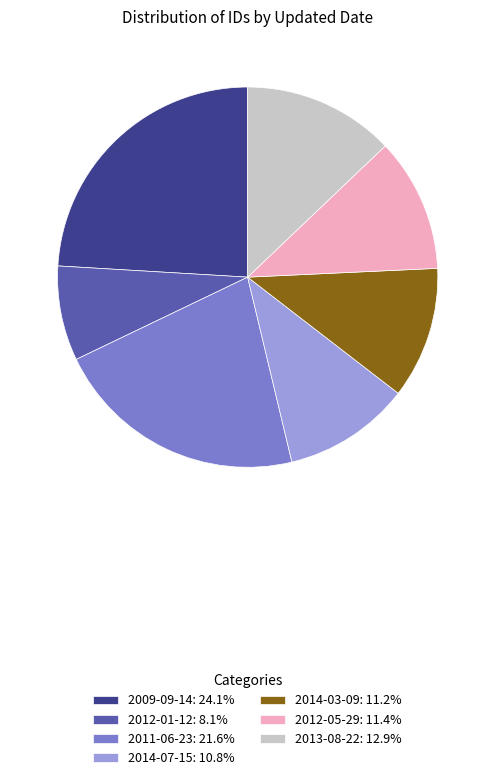

Is there any slice that represents more than half of the pie?

No